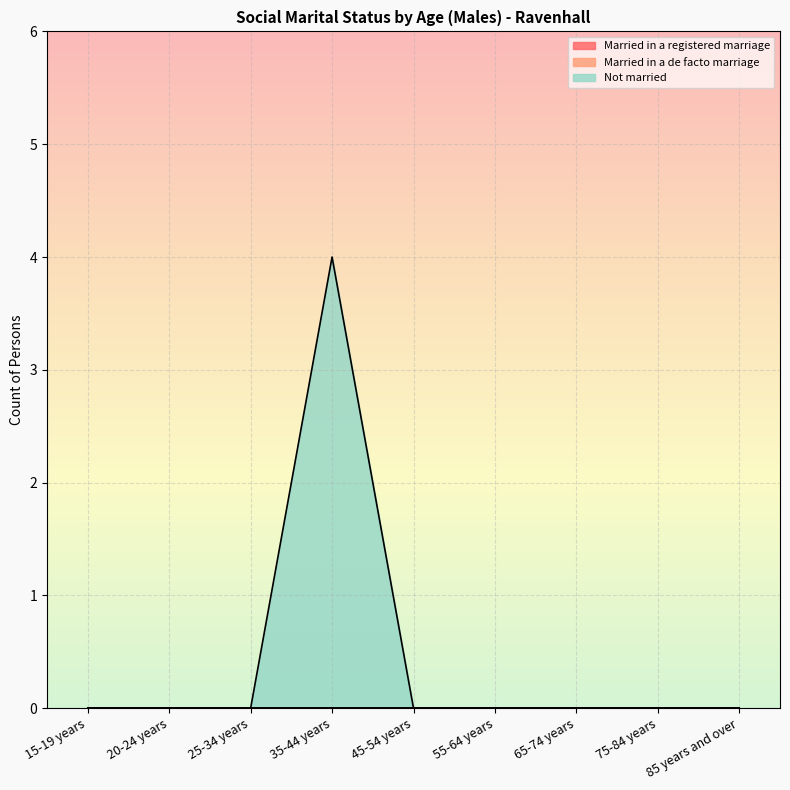

Does the chart display data point markers on the line(s)?

No